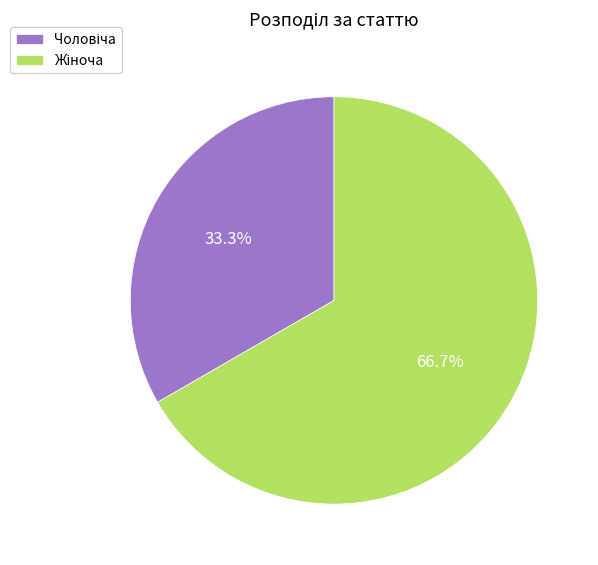

Is there any slice that represents more than half of the pie?

Yes